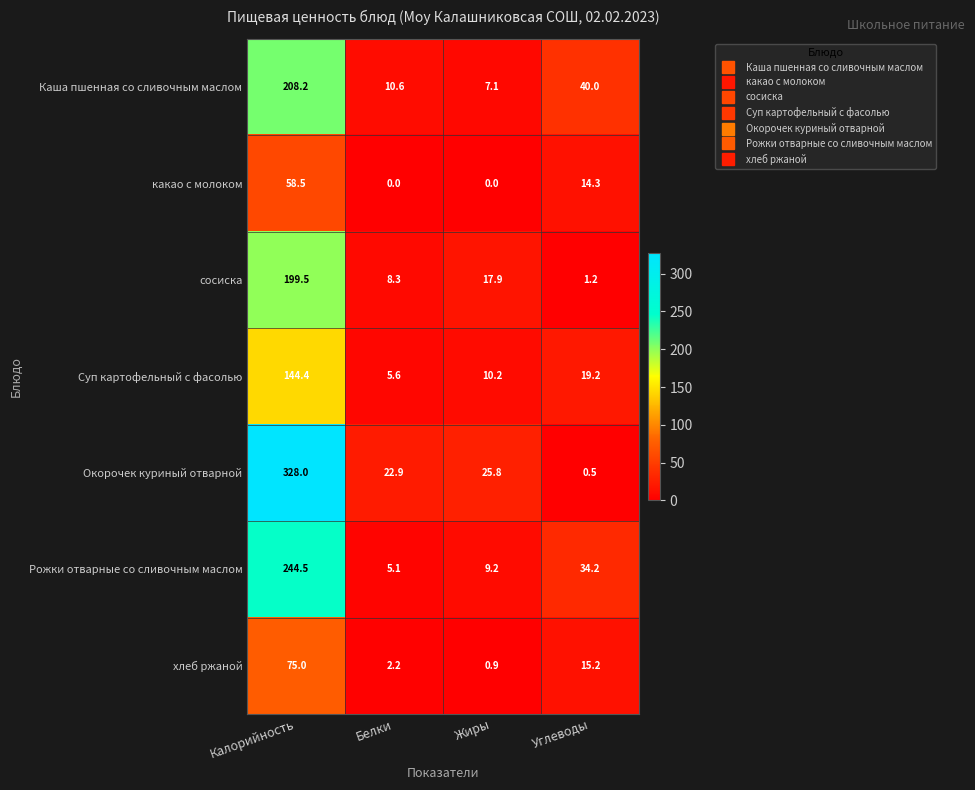

List the series in order of their peak value, highest first.

Окорочек куриный отварной, Рожки отварные со сливочным маслом, Каша пшенная со сливочным маслом, сосиска, Суп картофельный с фасолью, хлеб ржаной, какао с молоком